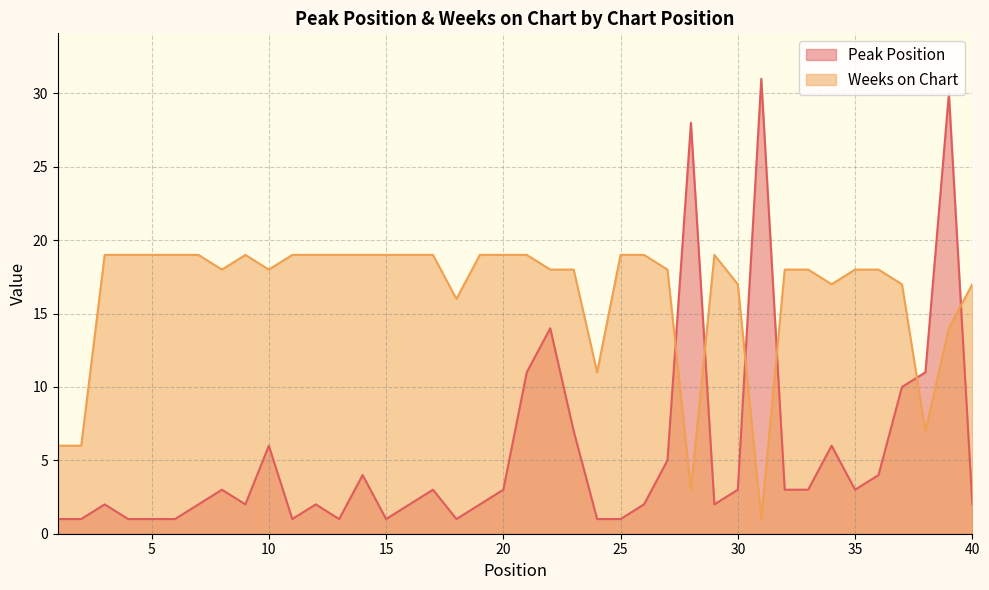

What is the sum of the Peak Position values at 31 and 19?

33